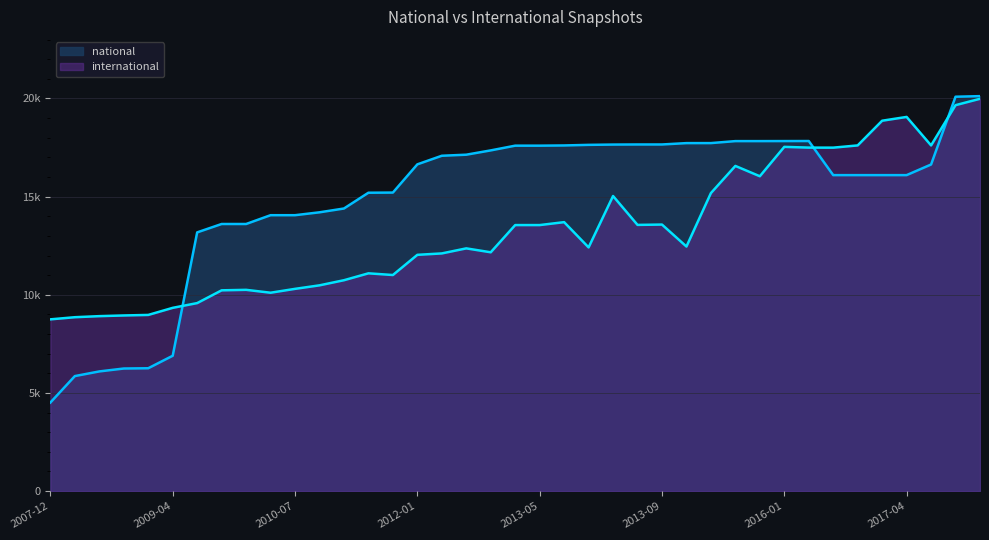

The international series shows 12036 at 2012-01. True or false?

True